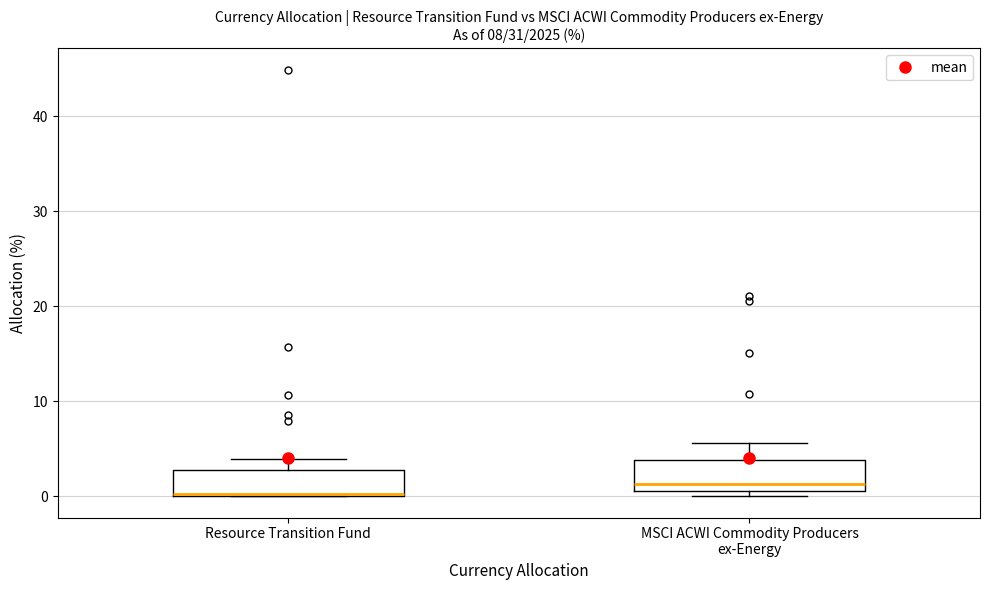

Which box has the highest median line?

MSCI ACWI Commodity Producers ex-Energy